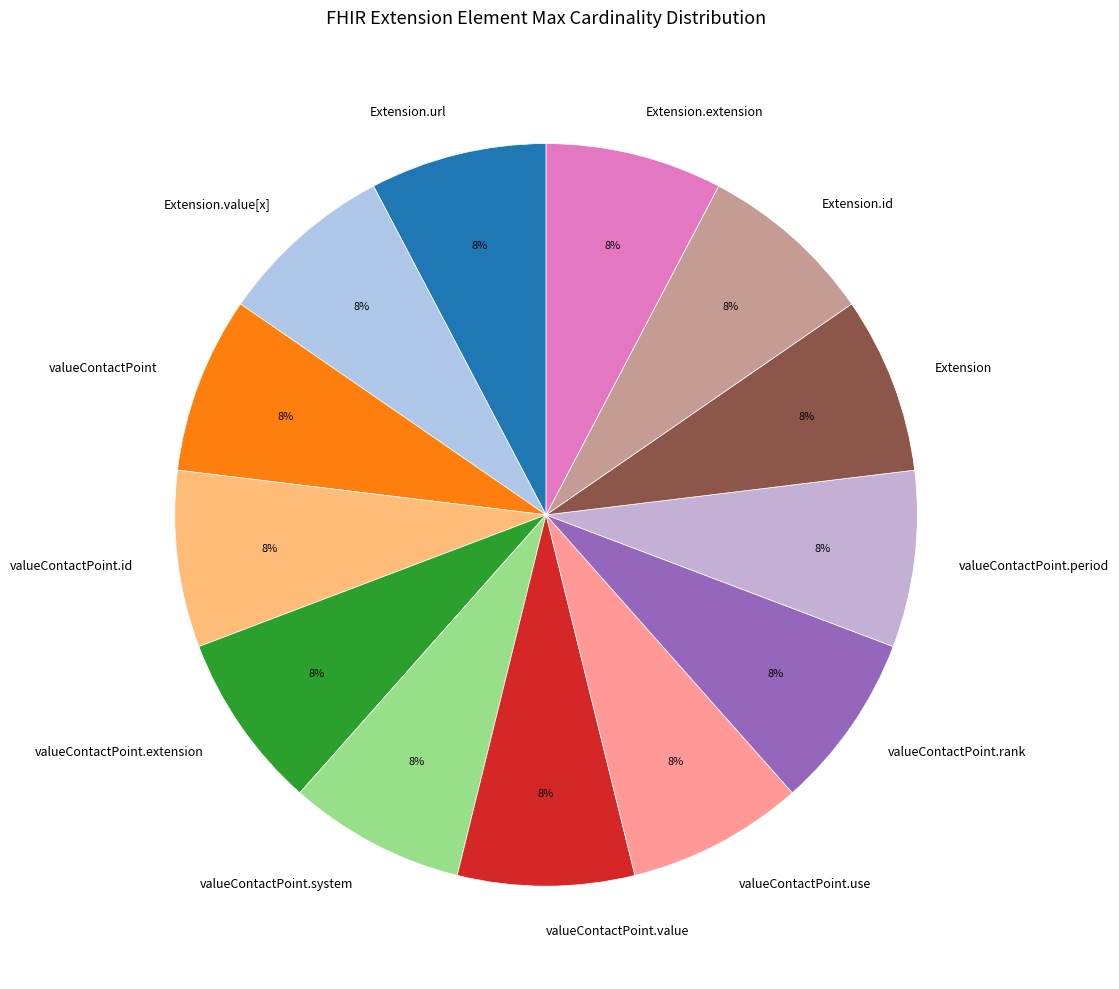

To the nearest percent, what is the combined percentage of valueContactPoint.extension and Extension.url?

15%